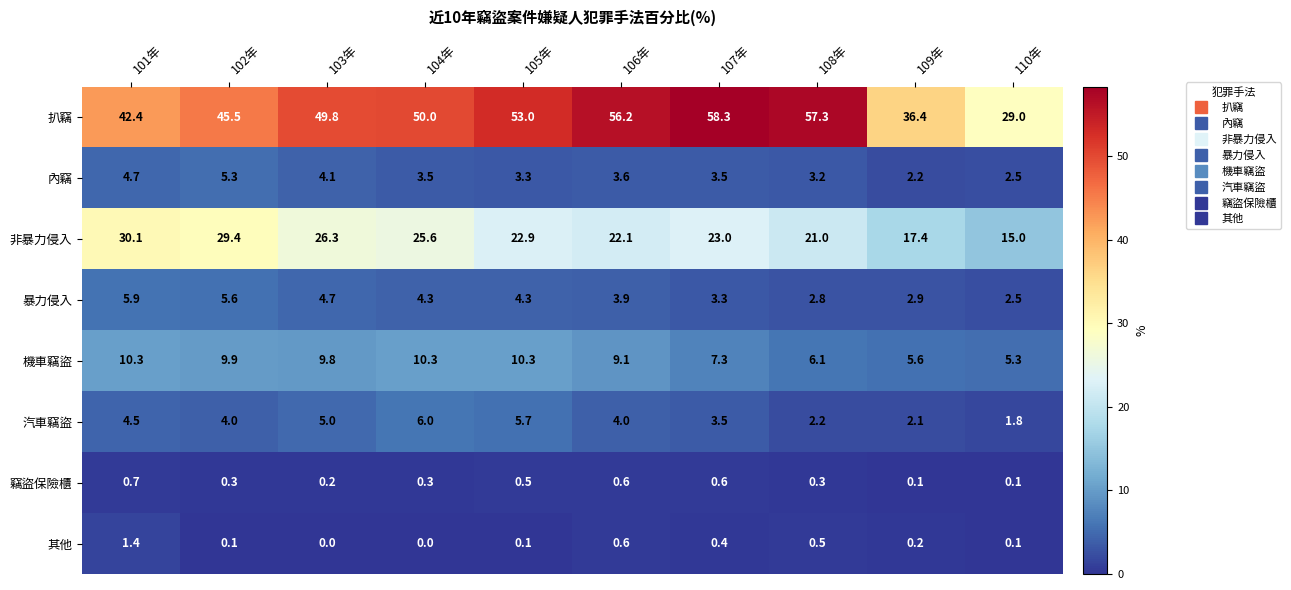

Count the number of data series in this chart.

8